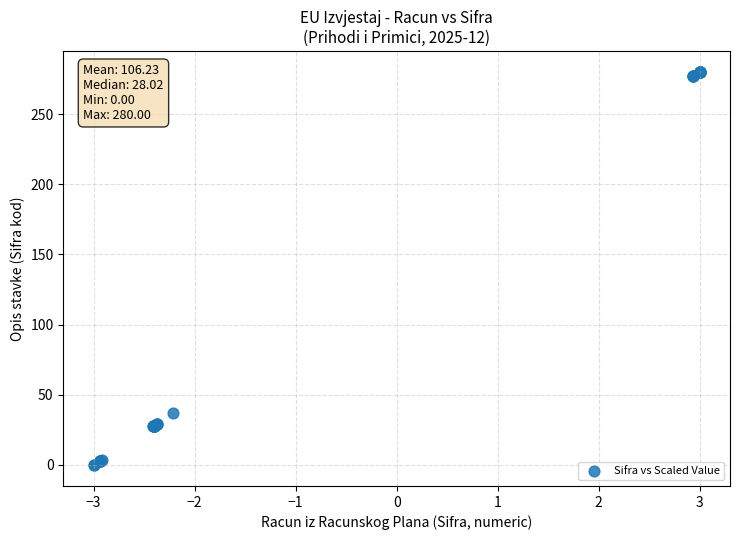

What Y value in the scatter plot is closest to 140?

36.9